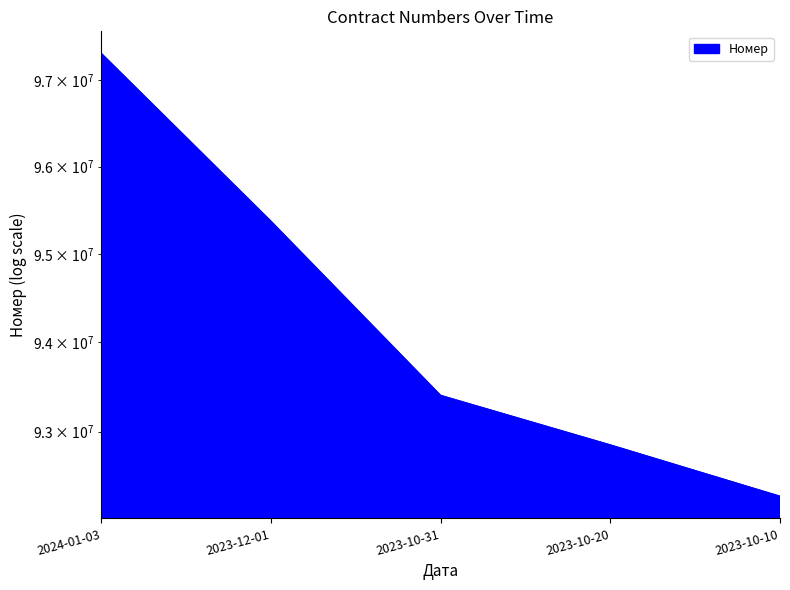

Reading right to left, extract all data points from this chart.

2023-10-10=92280787	2023-10-20=92850163	2023-10-31=93402989	2023-12-01=95373682	2024-01-03=97311770